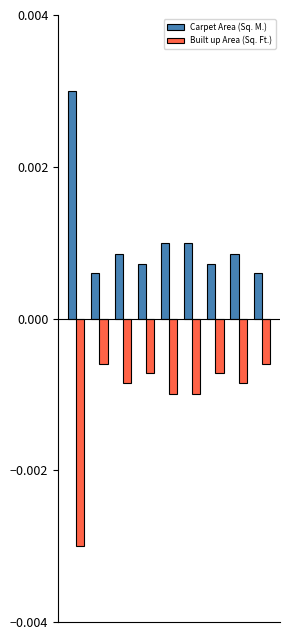

Count the Carpet Area (Sq. M.) values in the range 0 to 1.

9